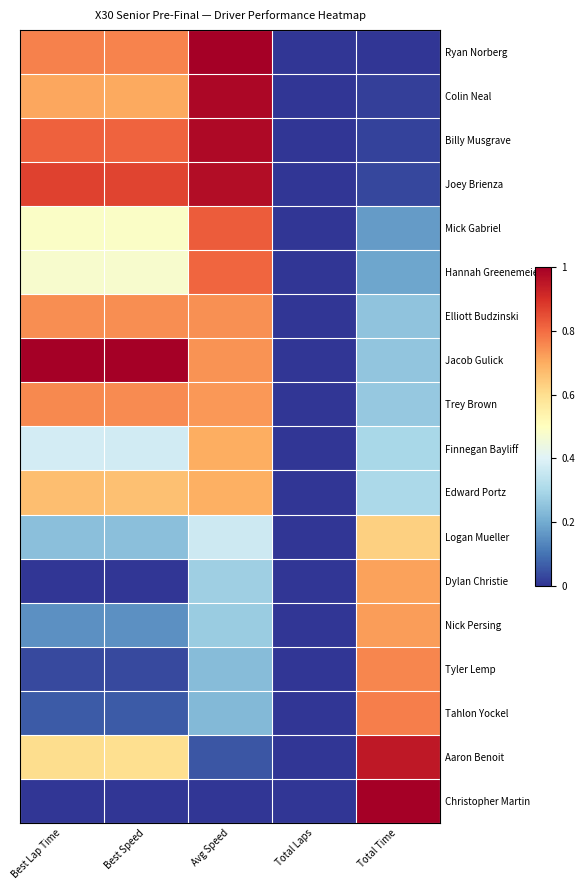

Reading left to right, what are all the values shown in this chart?

Ryan Norberg: Best Lap Time=0.8	Best Speed=0.8	Avg Speed=1.0	Total Laps=0.0	Total Time=0.0
Colin Neal: Best Lap Time=0.7	Best Speed=0.7	Avg Speed=1.0	Total Laps=0.0	Total Time=0.0
Billy Musgrave: Best Lap Time=0.8	Best Speed=0.8	Avg Speed=1.0	Total Laps=0.0	Total Time=0.0
Joey Brienza: Best Lap Time=0.9	Best Speed=0.9	Avg Speed=1.0	Total Laps=0.0	Total Time=0.0
Mick Gabriel: Best Lap Time=0.5	Best Speed=0.5	Avg Speed=0.8	Total Laps=0.0	Total Time=0.2
Hannah Greenemeier: Best Lap Time=0.5	Best Speed=0.5	Avg Speed=0.8	Total Laps=0.0	Total Time=0.2
Elliott Budzinski: Best Lap Time=0.7	Best Speed=0.7	Avg Speed=0.7	Total Laps=0.0	Total Time=0.3
Jacob Gulick: Best Lap Time=1.0	Best Speed=1.0	Avg Speed=0.7	Total Laps=0.0	Total Time=0.3
Trey Brown: Best Lap Time=0.8	Best Speed=0.8	Avg Speed=0.7	Total Laps=0.0	Total Time=0.3
Finnegan Bayliff: Best Lap Time=0.4	Best Speed=0.4	Avg Speed=0.7	Total Laps=0.0	Total Time=0.3
Edward Portz: Best Lap Time=0.7	Best Speed=0.7	Avg Speed=0.7	Total Laps=0.0	Total Time=0.3
Logan Mueller: Best Lap Time=0.2	Best Speed=0.2	Avg Speed=0.4	Total Laps=0.0	Total Time=0.6
Dylan Christie: Best Lap Time=0.0	Best Speed=0.0	Avg Speed=0.3	Total Laps=0.0	Total Time=0.7
Nick Persing: Best Lap Time=0.2	Best Speed=0.1	Avg Speed=0.3	Total Laps=0.0	Total Time=0.7
Tyler Lemp: Best Lap Time=0.0	Best Speed=0.0	Avg Speed=0.2	Total Laps=0.0	Total Time=0.8
Tahlon Yockel: Best Lap Time=0.1	Best Speed=0.1	Avg Speed=0.2	Total Laps=0.0	Total Time=0.8
Aaron Benoit: Best Lap Time=0.6	Best Speed=0.6	Avg Speed=0.1	Total Laps=0.0	Total Time=0.9
Christopher Martin: Best Lap Time=0.0	Best Speed=0.0	Avg Speed=0.0	Total Laps=0.0	Total Time=1.0